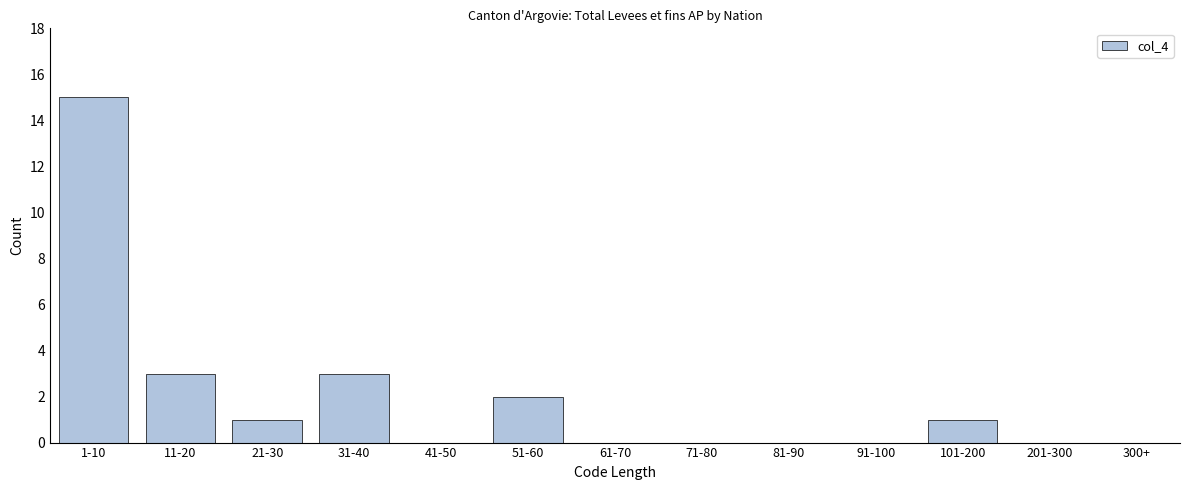

Reading left to right, what are all the values shown in this chart?

1-10=15	11-20=3	21-30=1	31-40=3	41-50=0	51-60=2	61-70=0	71-80=0	81-90=0	91-100=0	101-200=1	201-300=0	300+=0